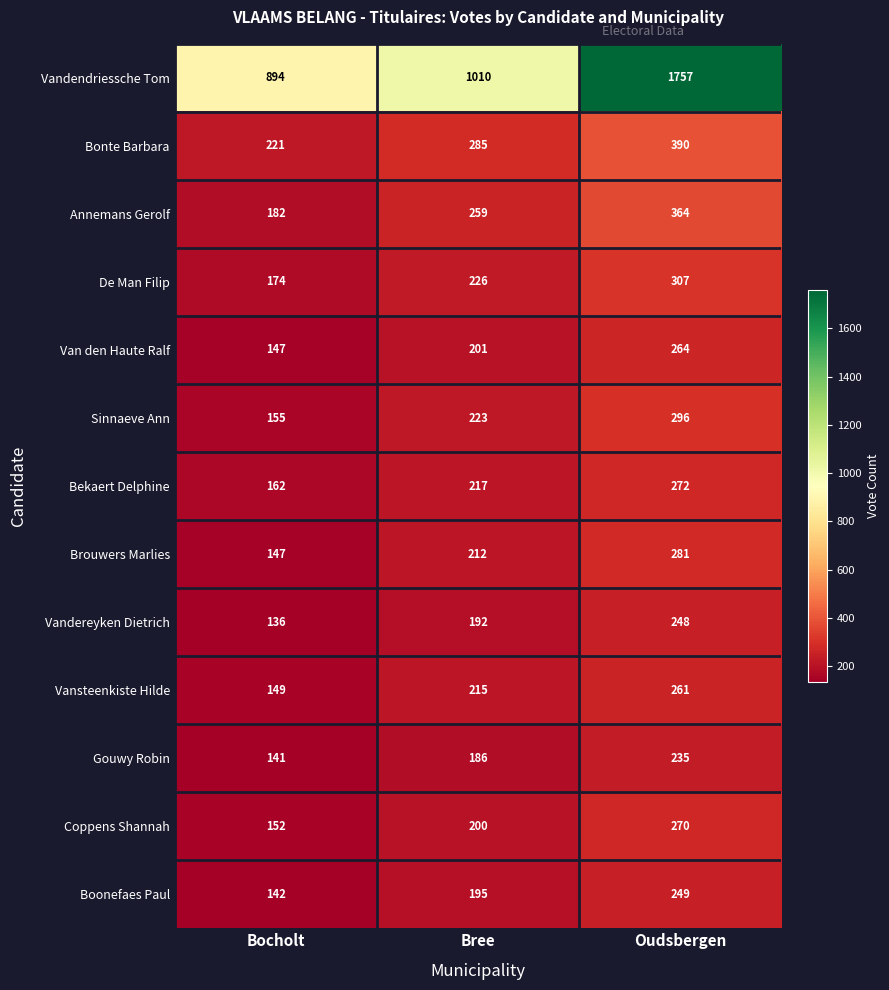

Rank the series at Oudsbergen from highest to lowest value.

Vandendriessche Tom, Bonte Barbara, Annemans Gerolf, De Man Filip, Sinnaeve Ann, Brouwers Marlies, Bekaert Delphine, Coppens Shannah, Van den Haute Ralf, Vansteenkiste Hilde, Boonefaes Paul, Vandereyken Dietrich, Gouwy Robin